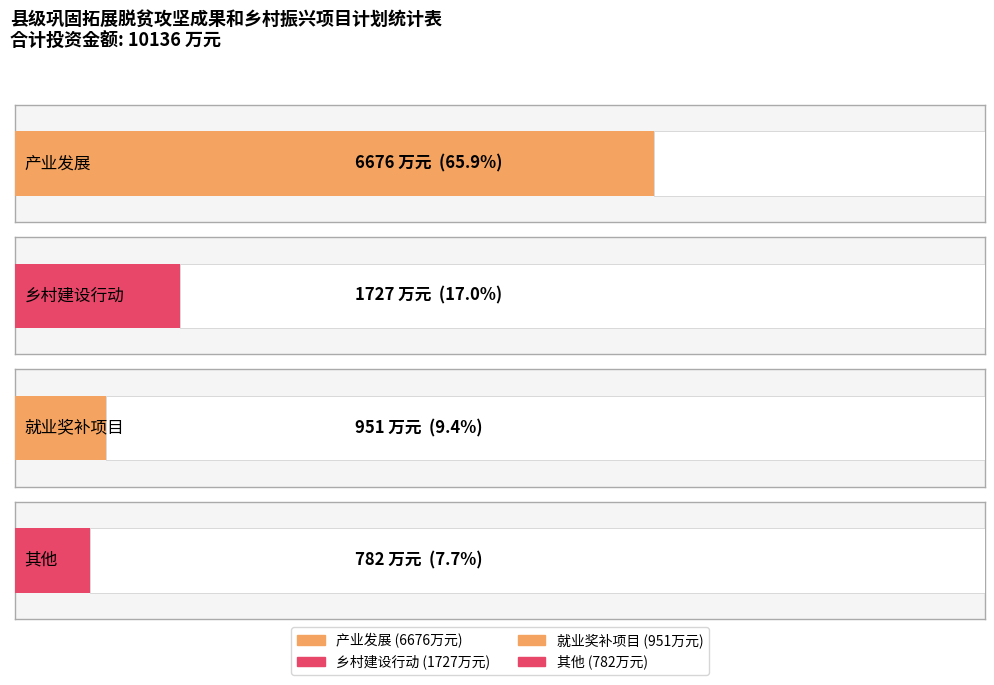

Reading right to left, transcribe all the data shown in this chart.

782	951	1727	6676